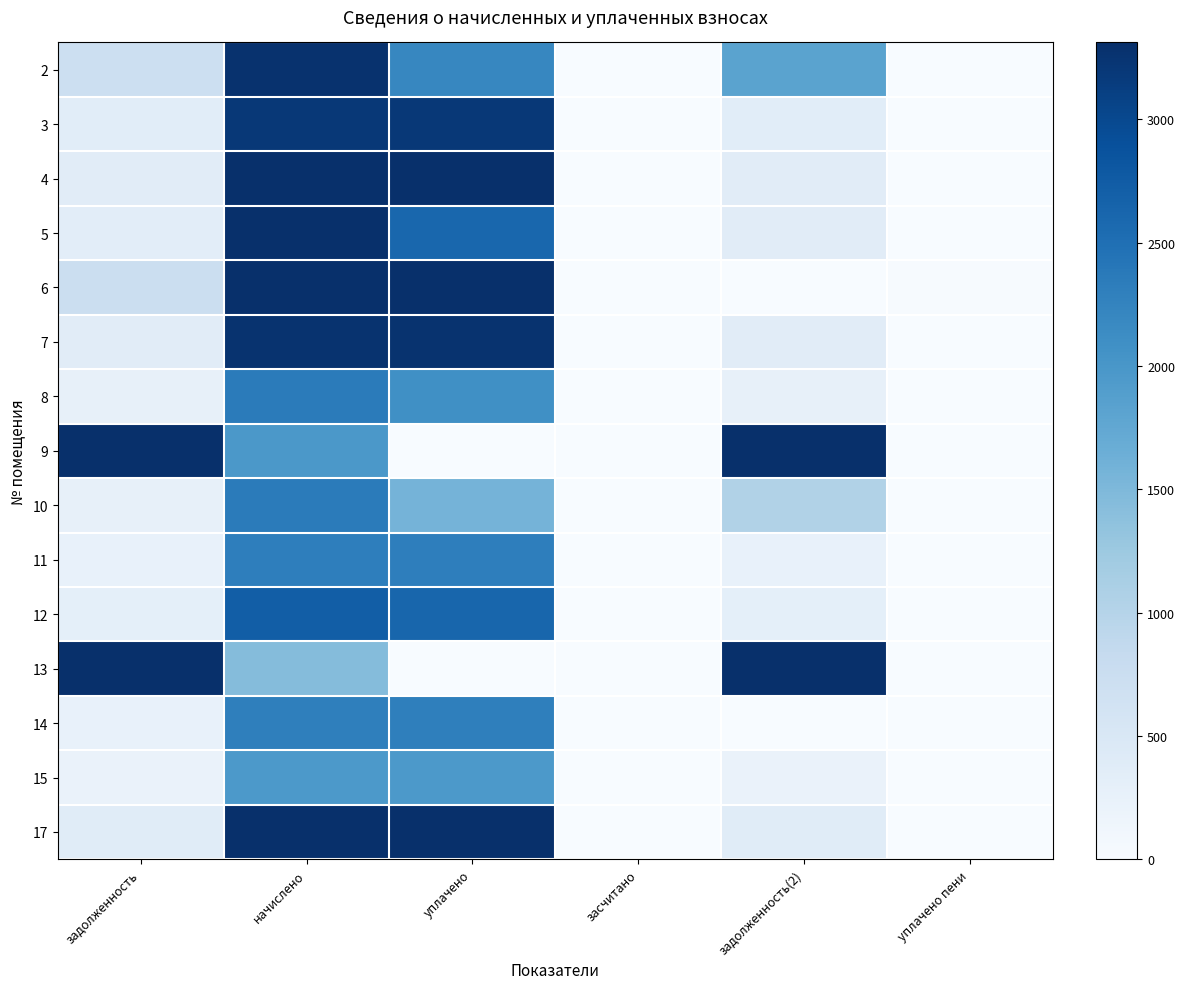

Reading right to left, what are all the values shown in this chart?

2: уплачено пени=0.0	задолженность(2)=1817.2	засчитано=0.0	уплачено=2208.1	начислено=3285.4	задолженность=722.1
3: уплачено пени=0.0	задолженность(2)=355.1	засчитано=0.0	уплачено=3195.9	начислено=3195.9	задолженность=355.1
4: уплачено пени=0.0	задолженность(2)=368.0	засчитано=0.0	уплачено=3311.7	начислено=3311.7	задолженность=368.0
5: уплачено пени=0.0	задолженность(2)=372.1	засчитано=0.0	уплачено=2604.4	начислено=3348.5	задолженность=341.1
6: уплачено пени=14.5	задолженность(2)=0.0	засчитано=0.0	уплачено=4033.8	начислено=3301.2	задолженность=732.6
7: уплачено пени=0.0	задолженность(2)=363.3	засчитано=0.0	уплачено=3269.6	начислено=3269.6	задолженность=363.3
8: уплачено пени=0.0	задолженность(2)=260.9	засчитано=0.0	уплачено=2087.3	начислено=2348.2	задолженность=260.9
9: уплачено пени=0.0	задолженность(2)=19289.3	засчитано=0.0	уплачено=0.0	начислено=1969.1	задолженность=18633.0
10: уплачено пени=0.0	задолженность(2)=1043.6	засчитано=0.0	уплачено=1565.5	начислено=2348.2	задолженность=260.9
11: уплачено пени=0.0	задолженность(2)=256.2	засчитано=0.0	уплачено=2306.1	начислено=2306.1	задолженность=256.2
12: уплачено пени=0.5	задолженность(2)=302.4	засчитано=0.0	уплачено=2616.9	начислено=2722.1	задолженность=302.4
13: уплачено пени=0.0	задолженность(2)=13639.8	засчитано=0.0	уплачено=0.0	начислено=1437.4	задолженность=13160.7
14: уплачено пени=0.0	задолженность(2)=0.0	засчитано=0.0	уплачено=2300.8	начислено=2300.8	задолженность=255.7
15: уплачено пени=0.0	задолженность(2)=217.6	засчитано=0.0	уплачено=1958.6	начислено=1958.6	задолженность=217.6
17: уплачено пени=0.1	задолженность(2)=376.2	засчитано=0.0	уплачено=3385.4	начислено=3385.4	задолженность=376.2